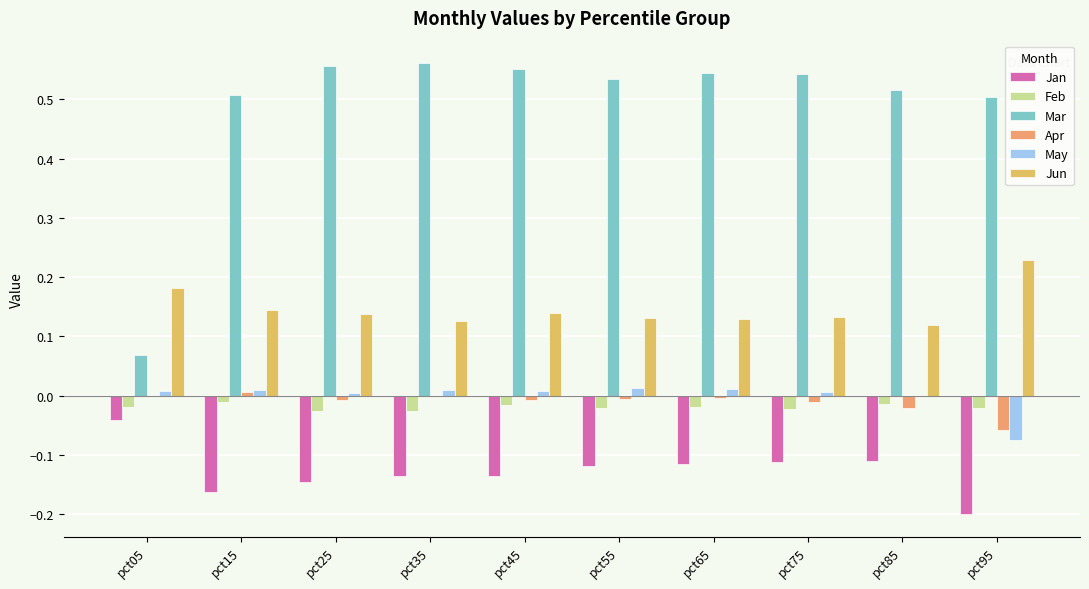

Are the bars grouped side by side (vs. stacked)?

Yes